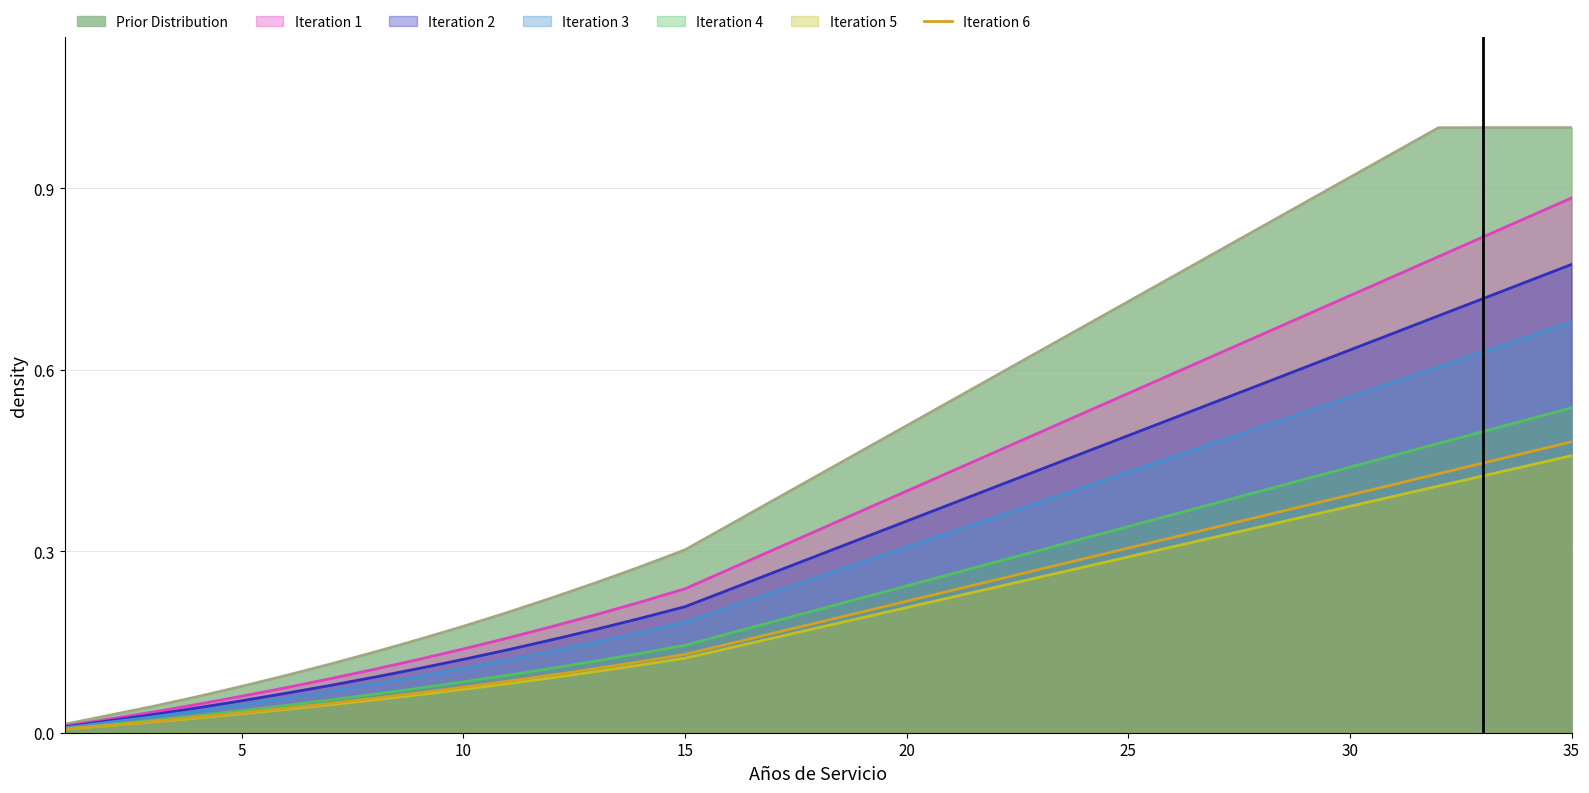

Which series has the widest spread of values?

Prior Distribution